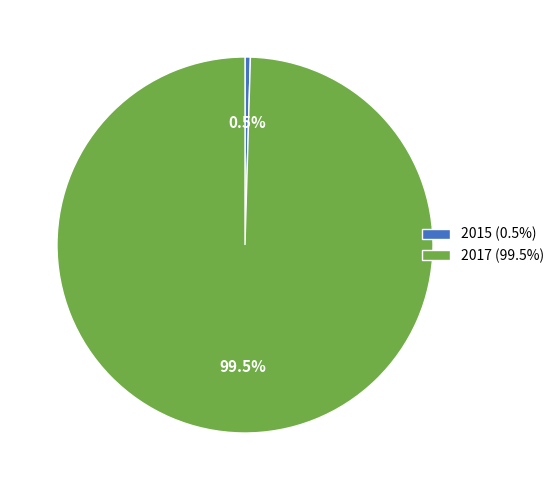

Count the number of slices in the pie.

2